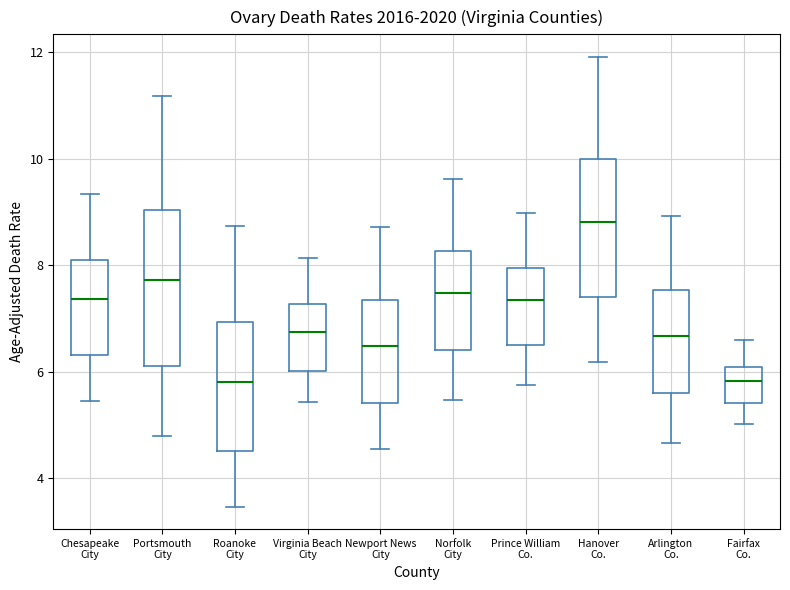

Reading left to right, transcribe this box plot: for each box, give where its median line is, the range the box spans, and where its two whiskers end, as read against the y-axis. The values are not printed on the chart, so give them approximately, as read against the axis.

Chesapeake City: median 7.4, box 6.4 to 8.0, whiskers 5.4 to 9.4
Portsmouth City: median 7.8, box 6.2 to 9.0, whiskers 4.8 to 11.2
Roanoke City: median 5.8, box 4.6 to 7.0, whiskers 3.4 to 8.8
Virginia Beach City: median 6.8, box 6.0 to 7.2, whiskers 5.4 to 8.2
Newport News City: median 6.4, box 5.4 to 7.4, whiskers 4.6 to 8.8
Norfolk City: median 7.4, box 6.4 to 8.2, whiskers 5.4 to 9.6
Prince William Co.: median 7.4, box 6.6 to 8.0, whiskers 5.8 to 9.0
Hanover Co.: median 8.8, box 7.4 to 10.0, whiskers 6.2 to 12.0
Arlington Co.: median 6.6, box 5.6 to 7.6, whiskers 4.6 to 9.0
Fairfax Co.: median 5.8, box 5.4 to 6.0, whiskers 5.0 to 6.6